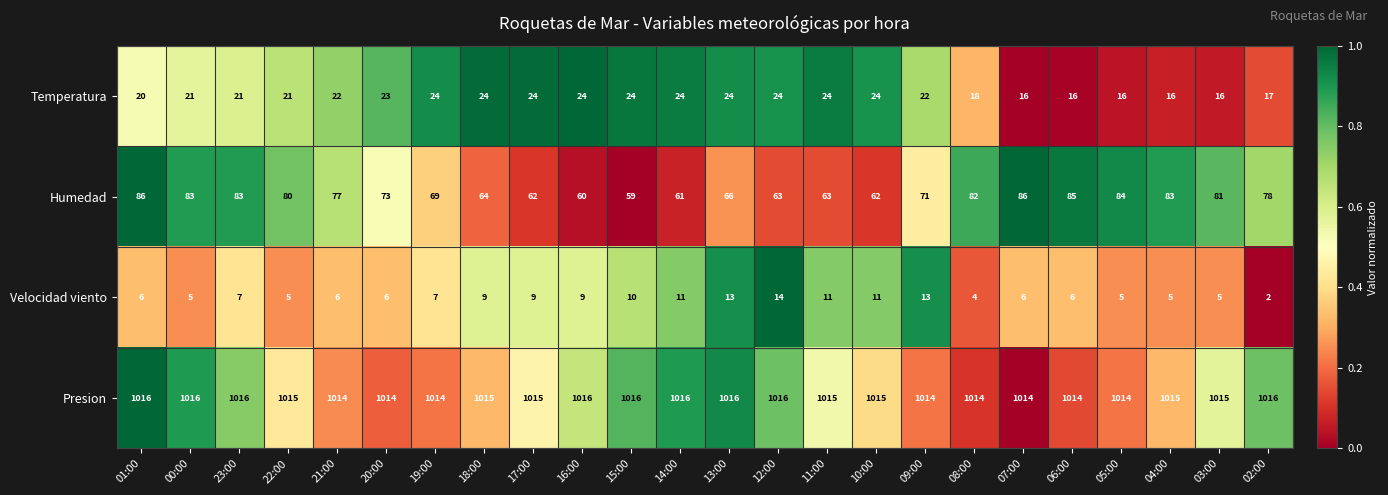

What is the difference between the highest and lowest values at 10:00?

1004